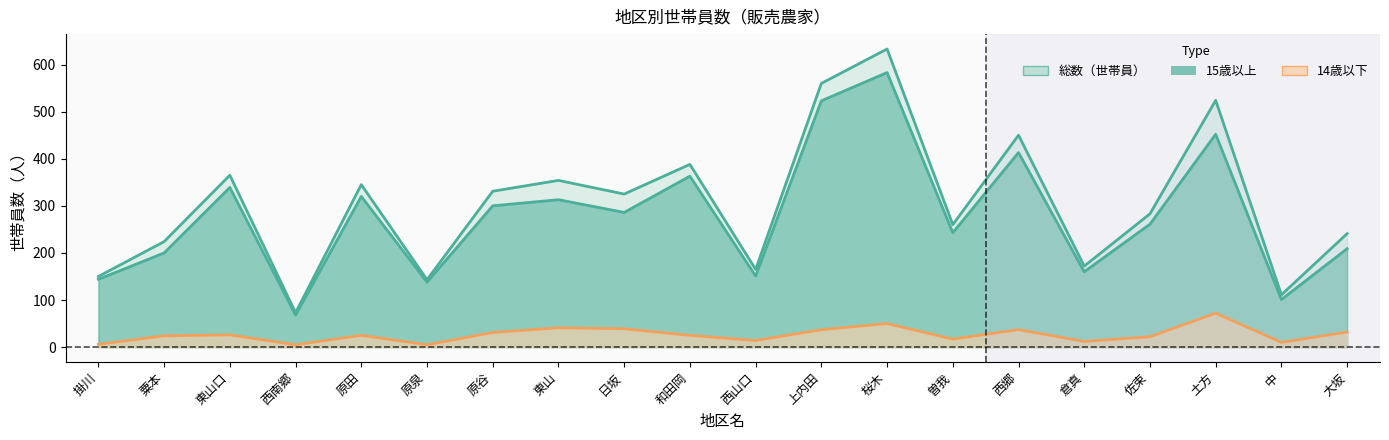

How many distinct data groups are displayed?

3